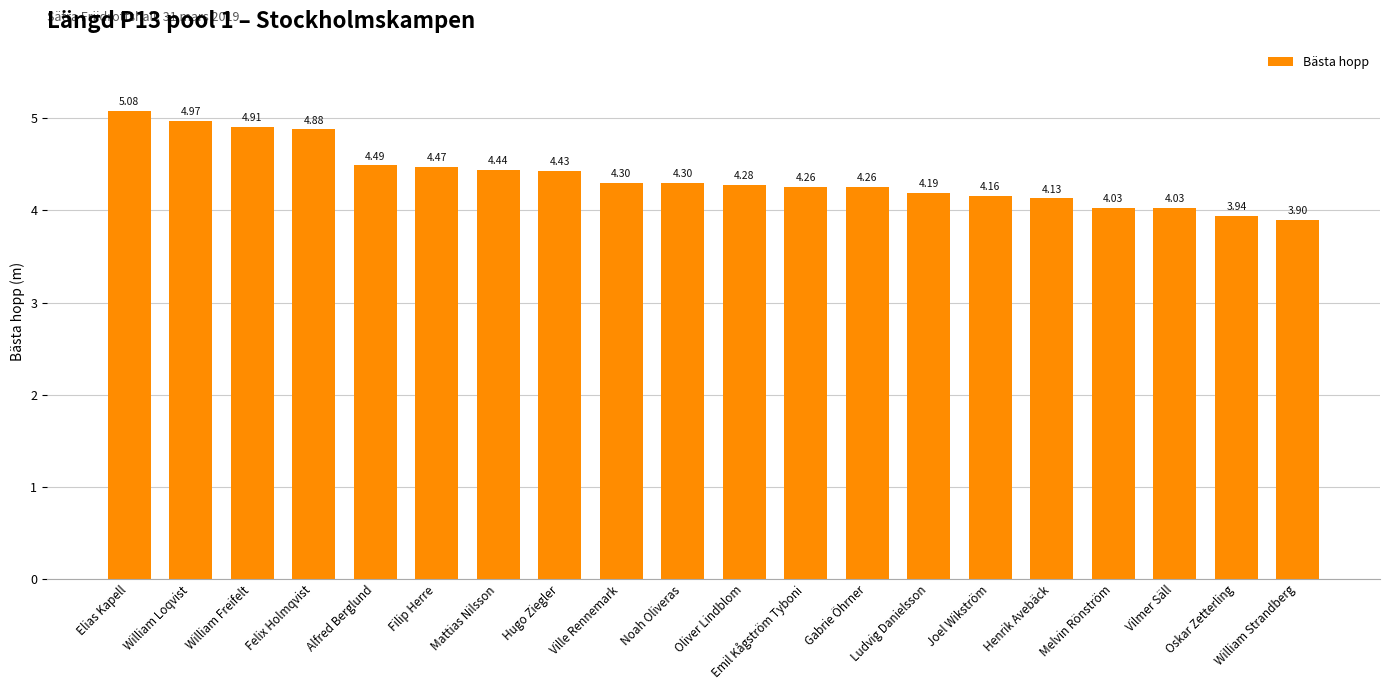

Does the chart contain stacked bars?

No